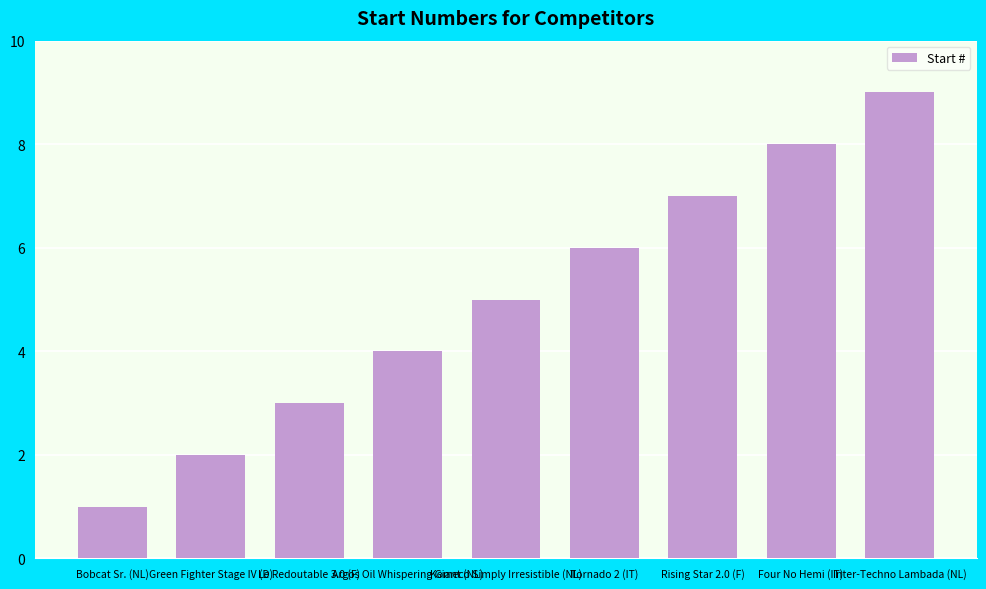

At which category does the chart reach its peak across all series?

Inter-Techno Lambada (NL)